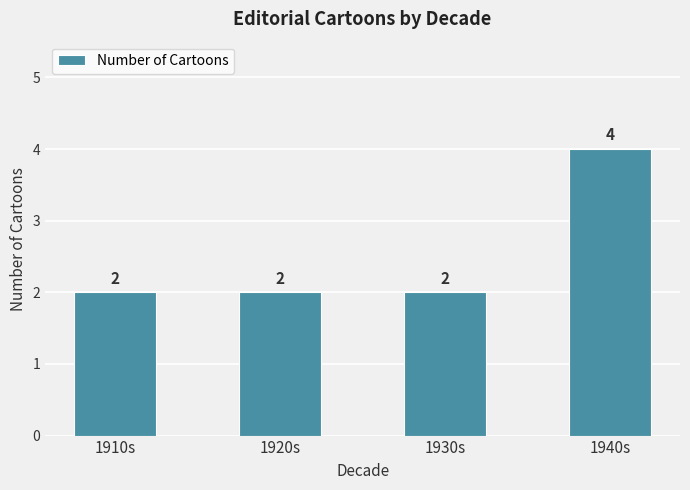

At which category does the chart reach its peak across all series?

1940s